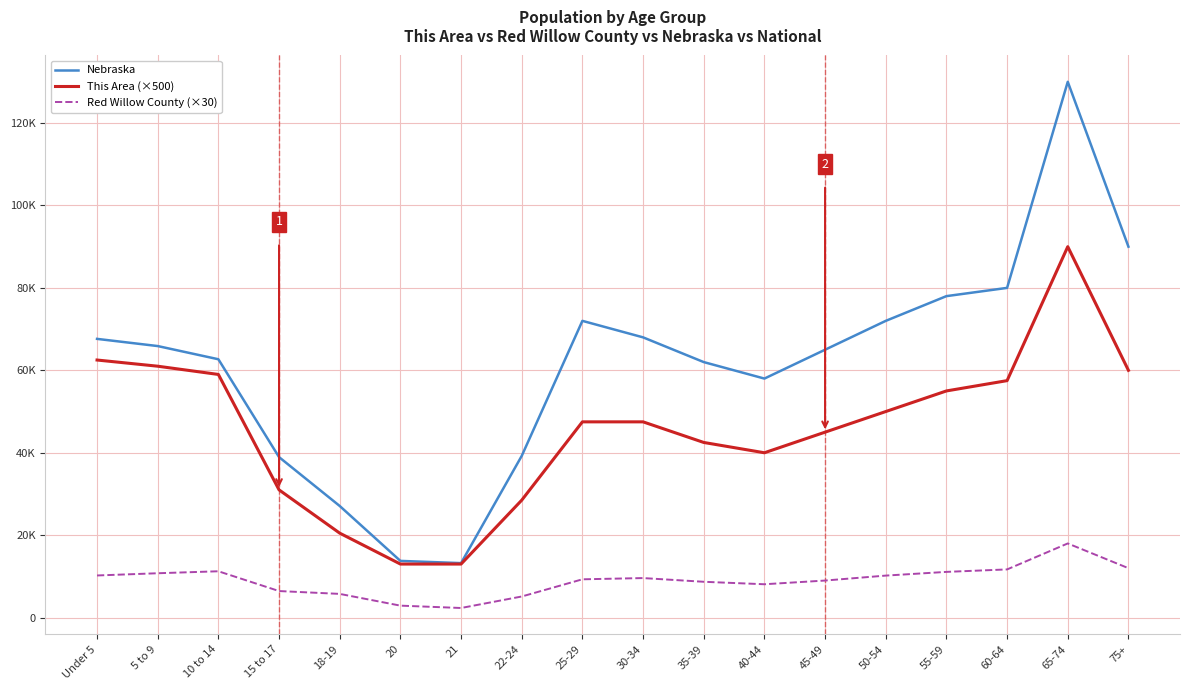

Does the chart display data point markers on the line(s)?

No